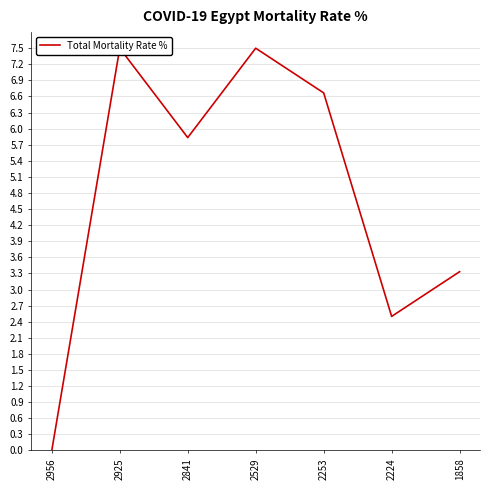

The value at 2925 is 12.4. True or false?

False